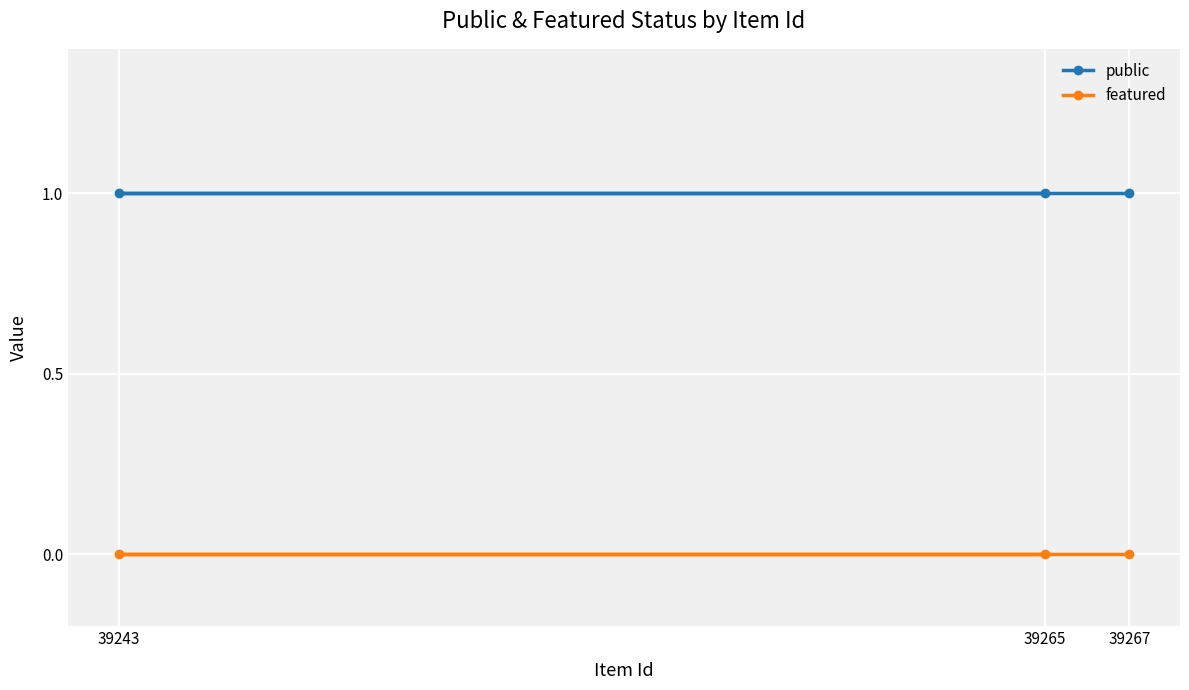

Does the chart display data point markers on the line(s)?

Yes